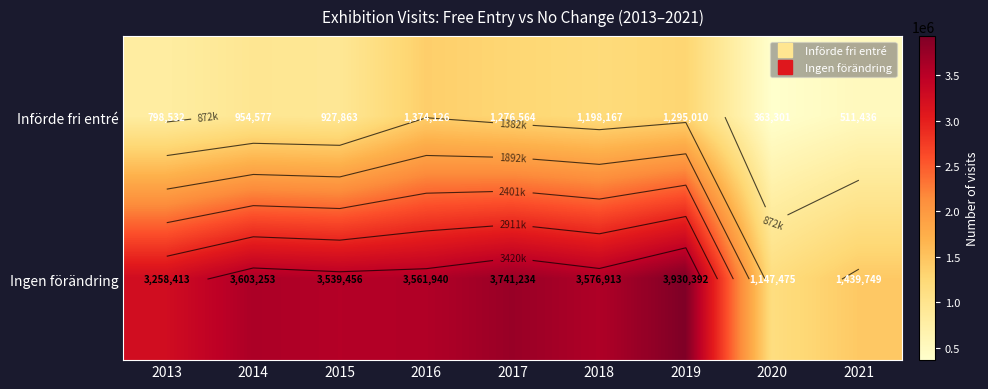

At which label does Införde fri entré reach its peak?

2016